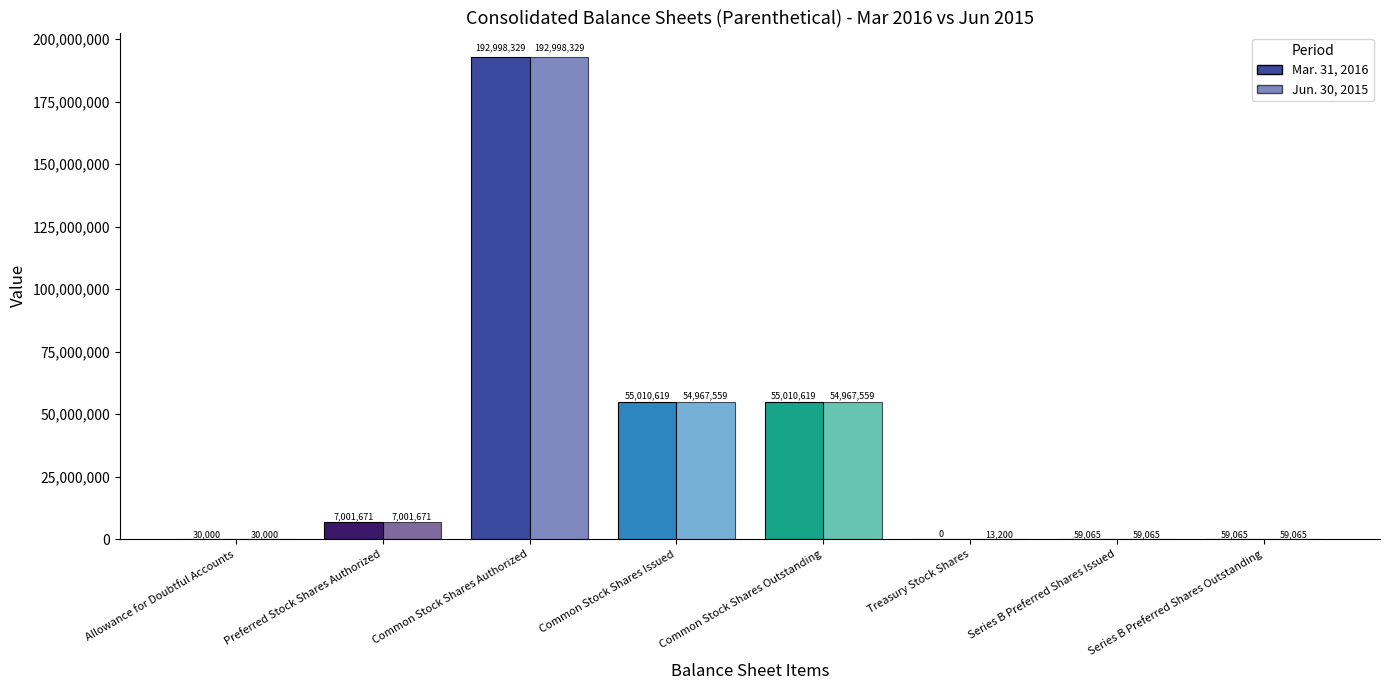

What is the minimum value for Jun. 30, 2015?

13200